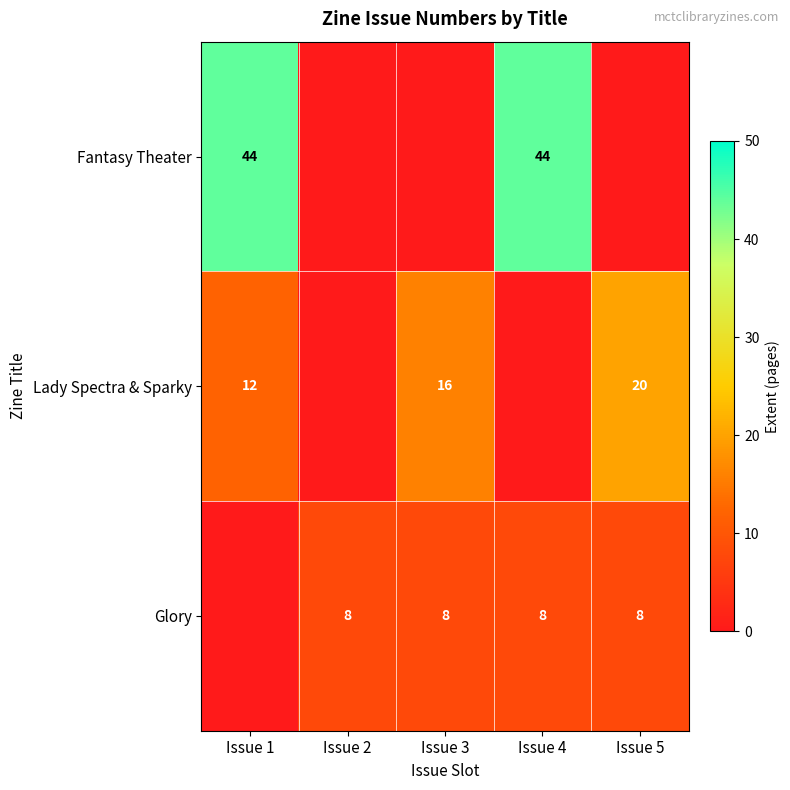

Is it true that Glory equals 11 at Issue 4?

False